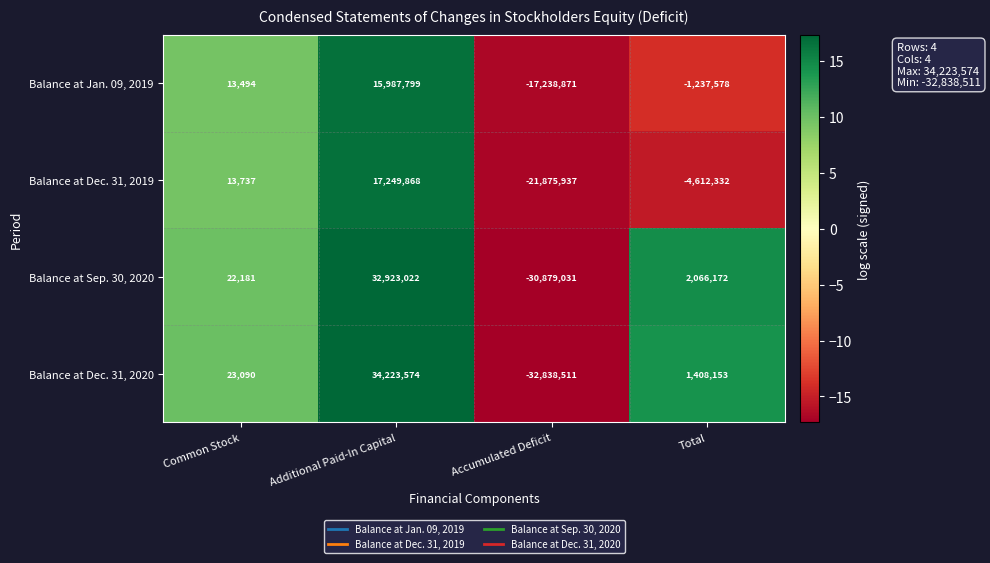

Rank the series by their maximum value, from lowest to highest.

Balance at Jan. 09, 2019, Balance at Dec. 31, 2019, Balance at Sep. 30, 2020, Balance at Dec. 31, 2020